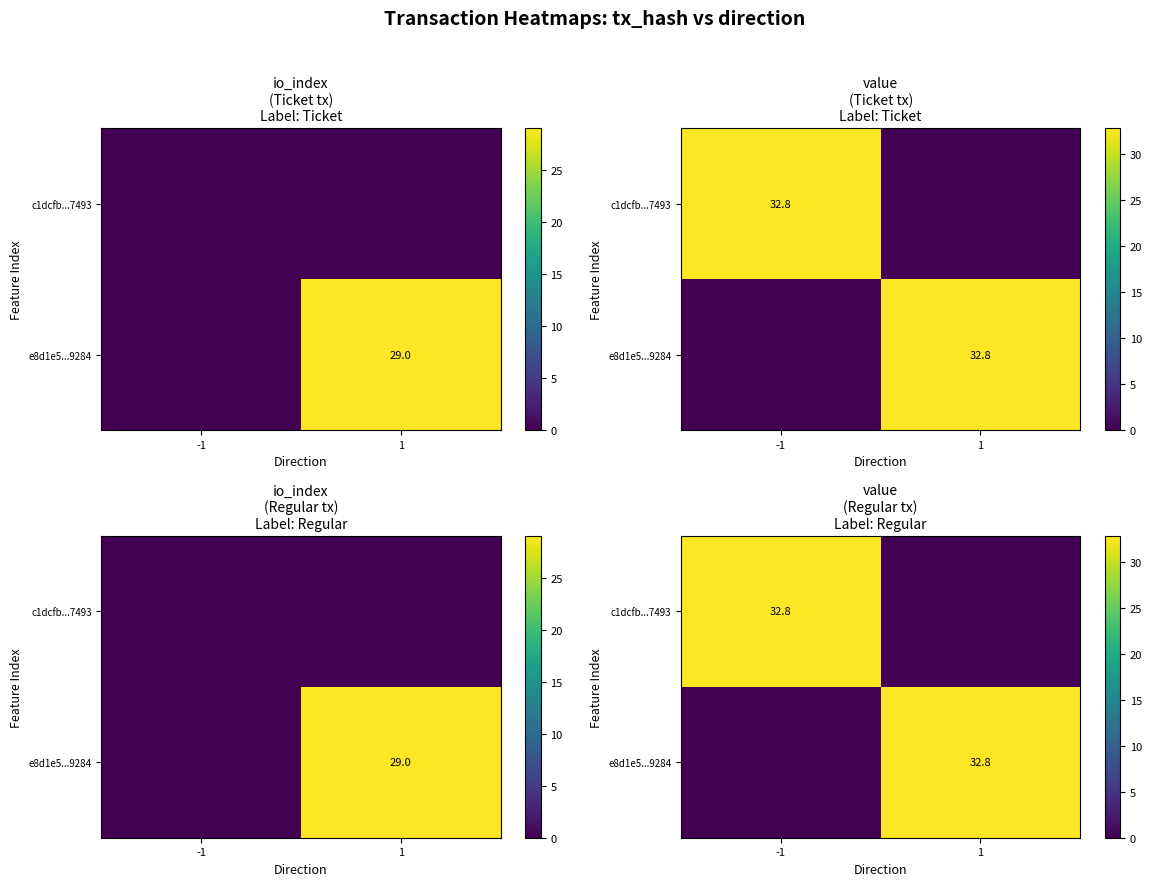

The value of c1dcfb...7493 at -1 is 32.8. True or false?

True